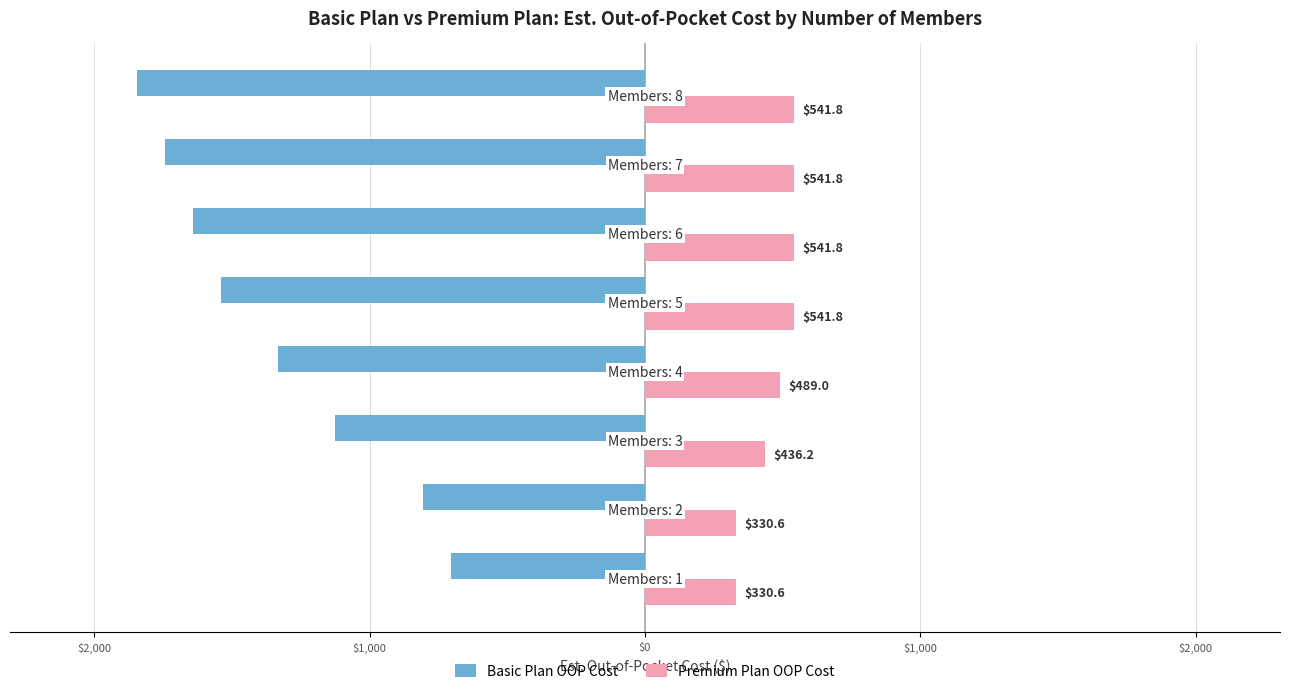

What are all the series names shown in the legend?

Basic Plan OOP Cost, Premium Plan OOP Cost